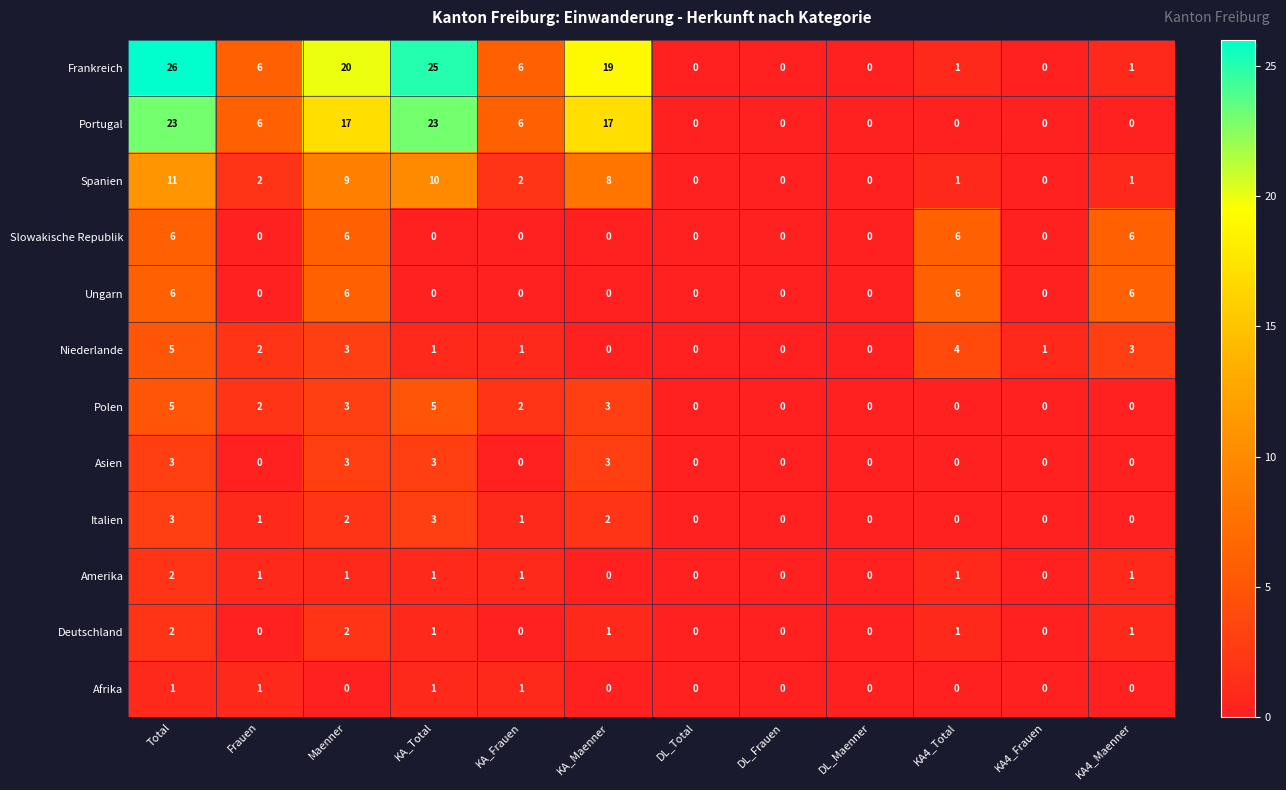

How many categories are shown in the chart?

12